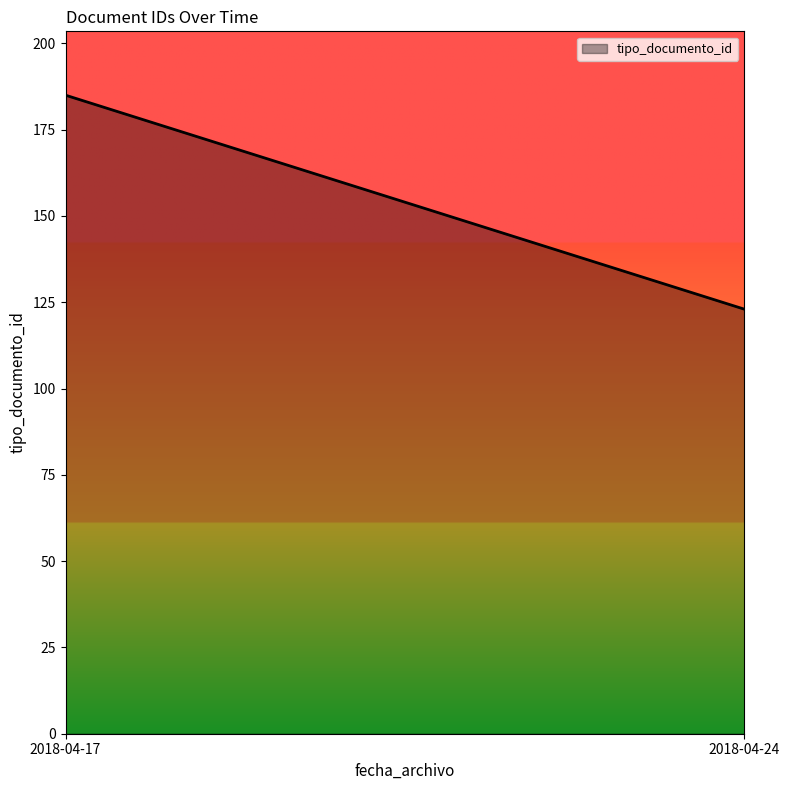

What is the smallest value displayed?

123